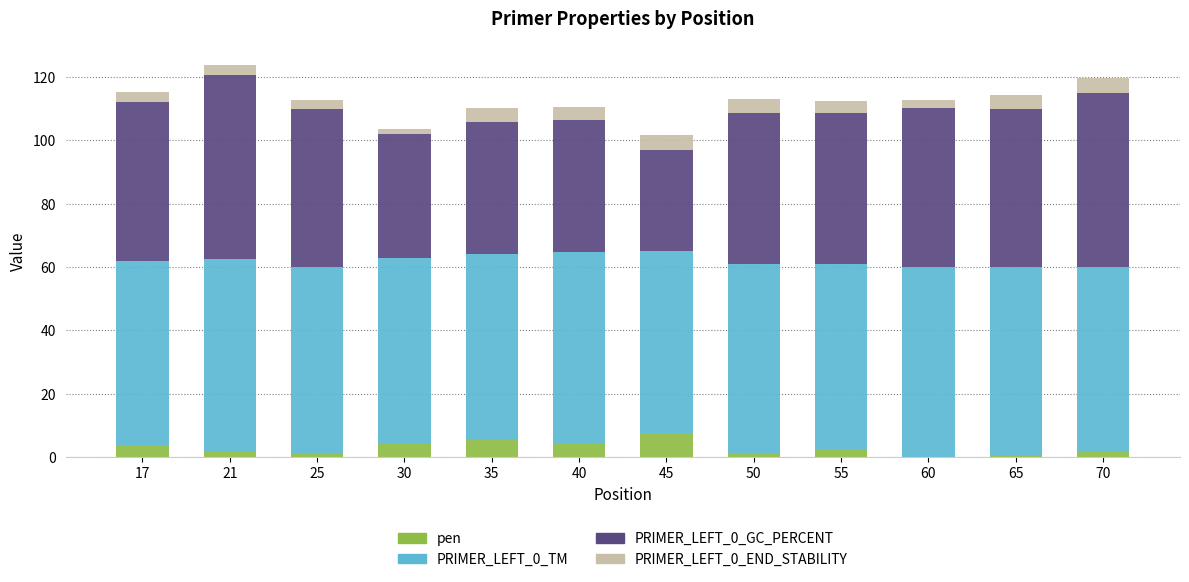

Which category has the highest value in the pen series?

45